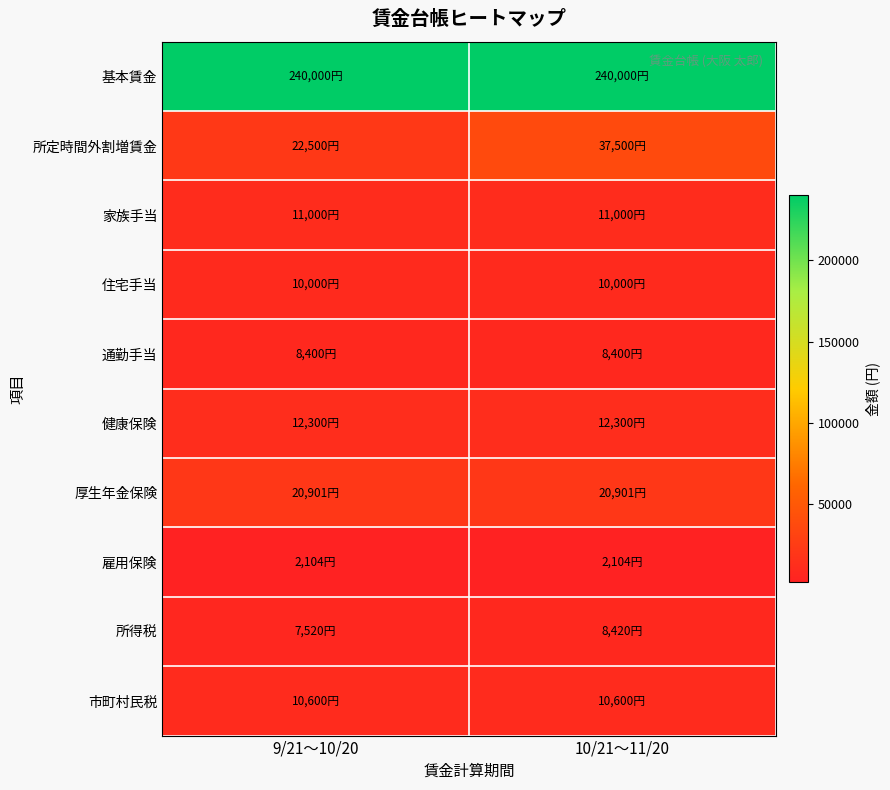

Which series has the largest total across all categories?

基本賃金